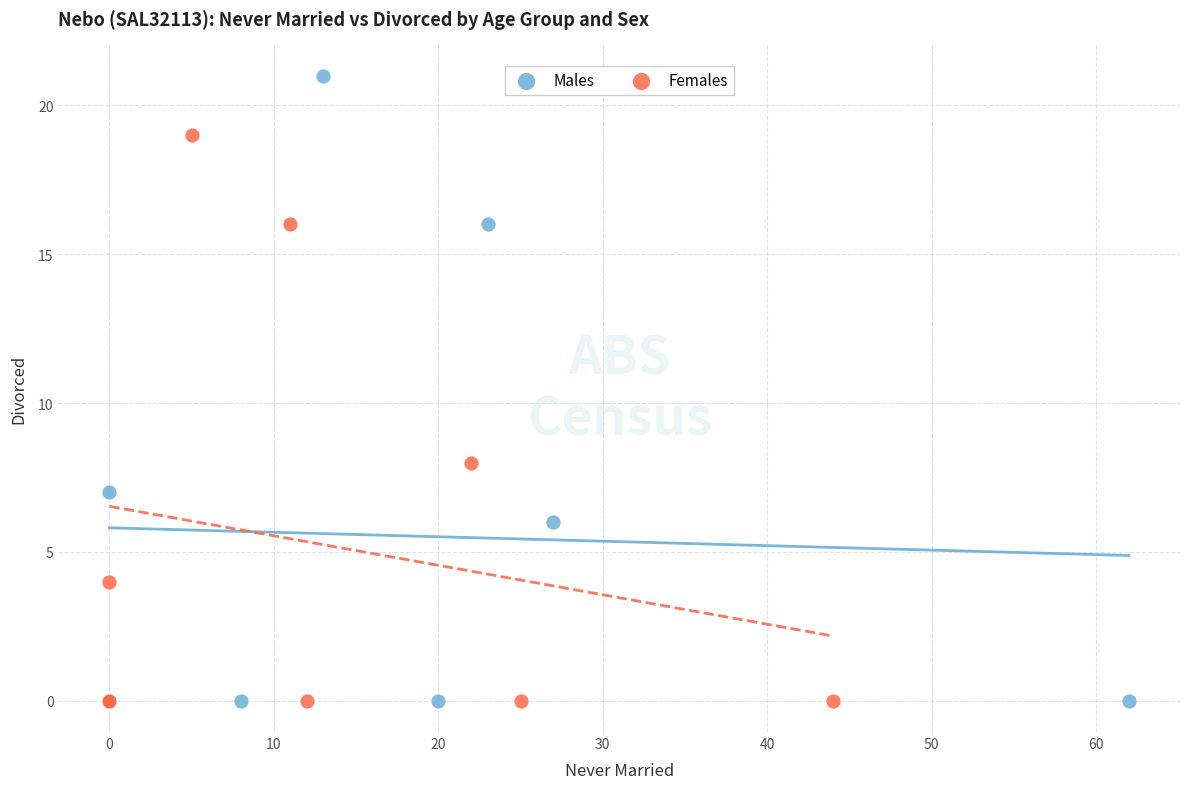

Which series contains the highest Y value?

Males